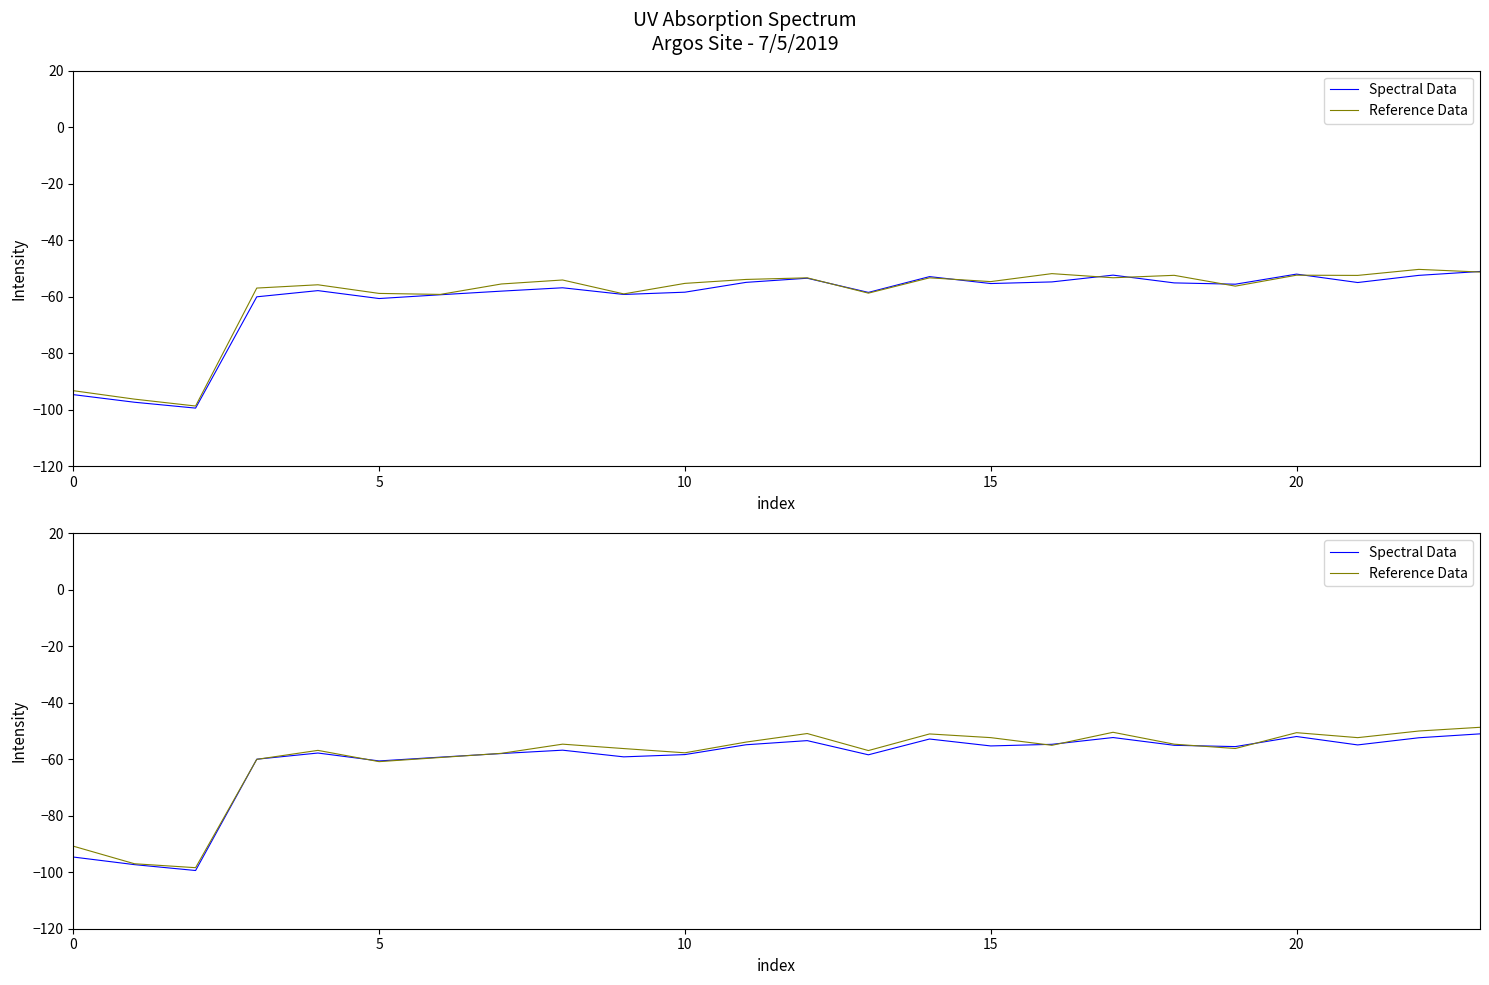

What is the difference between the maximum and minimum values in the Reference Data series?

49.7